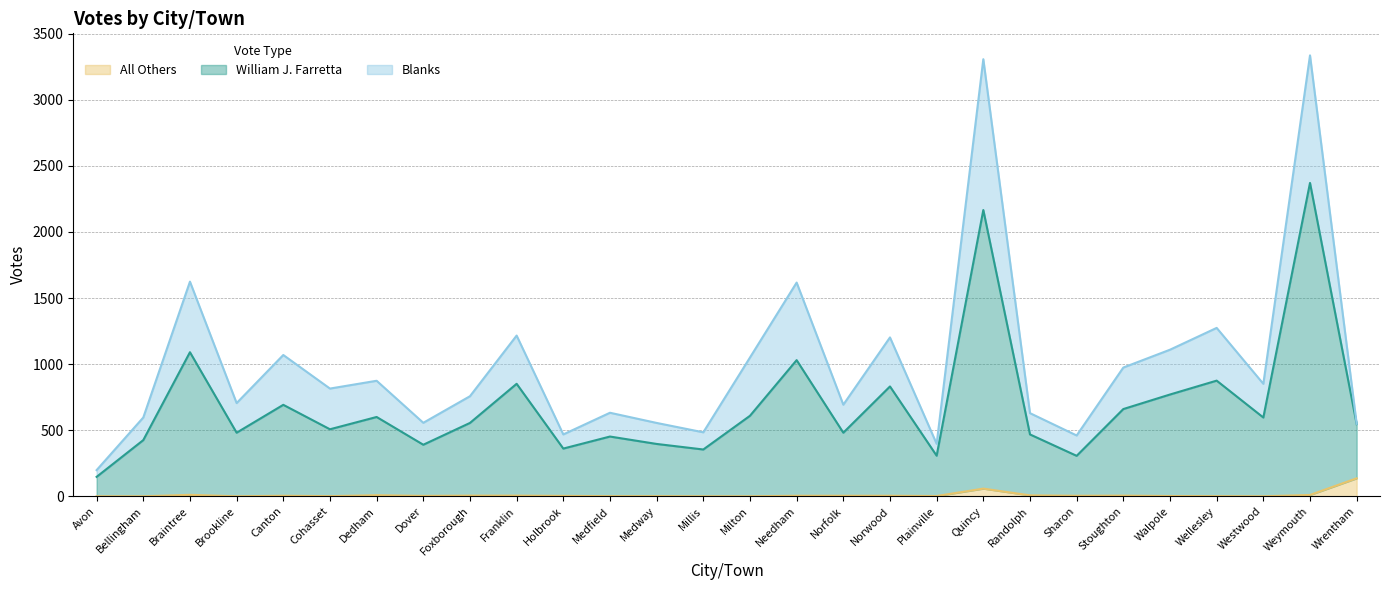

What are all the series names shown in the legend?

All Others, William J. Farretta, Blanks